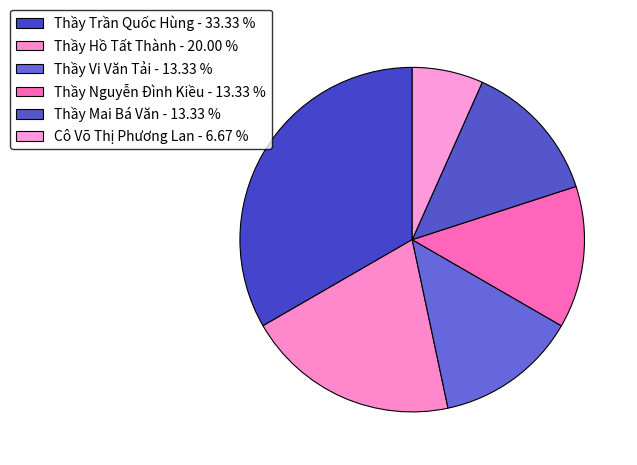

Count the number of slices in the pie.

6